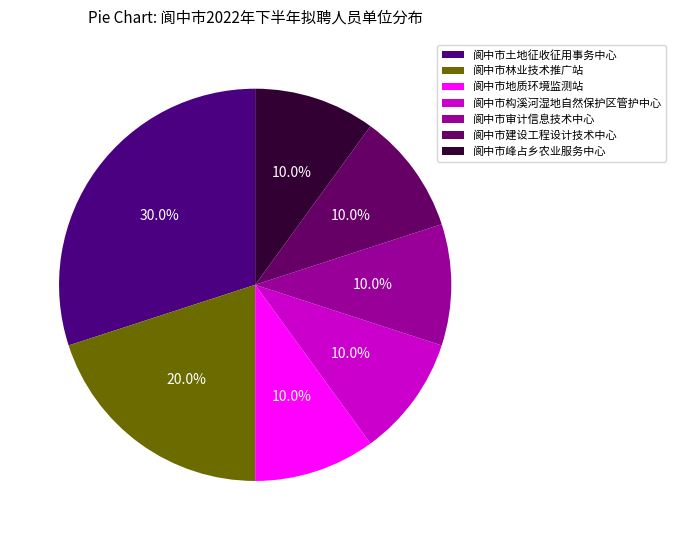

Between 阆中市土地征收征用事务中心 and 阆中市林业技术推广站, which is larger?

阆中市土地征收征用事务中心